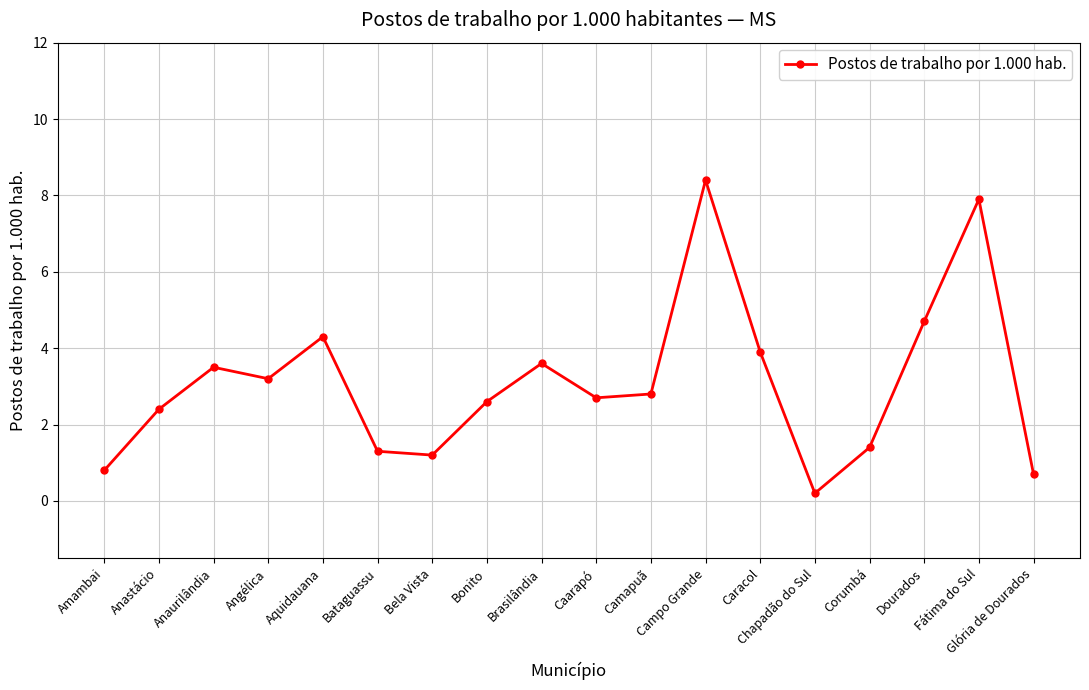

Which label corresponds to the smallest value in the chart?

Chapadão do Sul